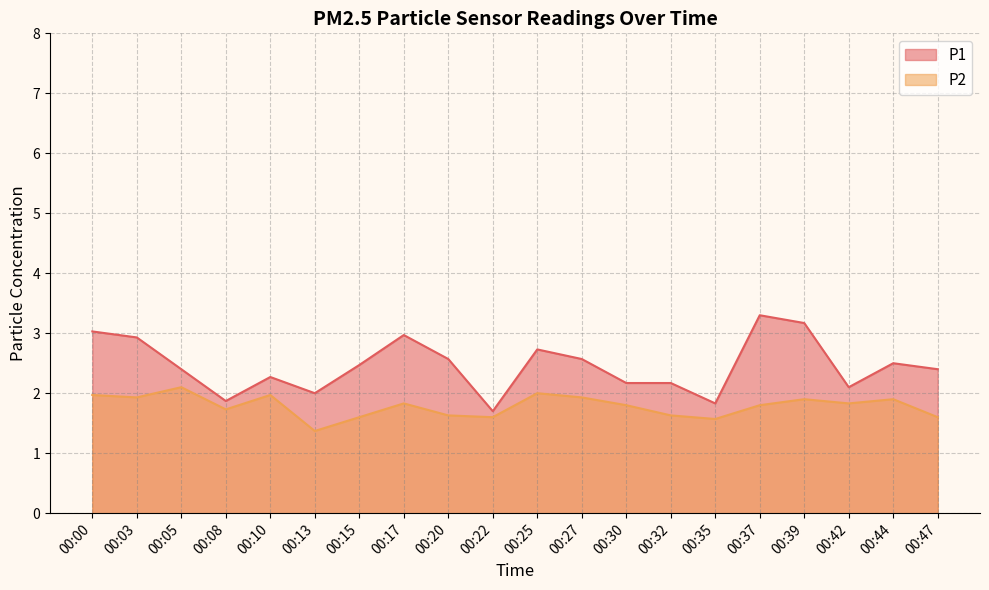

List the labels in order of P1 value, smallest first.

00:22, 00:35, 00:08, 00:13, 00:42, 00:30, 00:32, 00:10, 00:05, 00:47, 00:15, 00:44, 00:20, 00:27, 00:25, 00:03, 00:17, 00:00, 00:39, 00:37